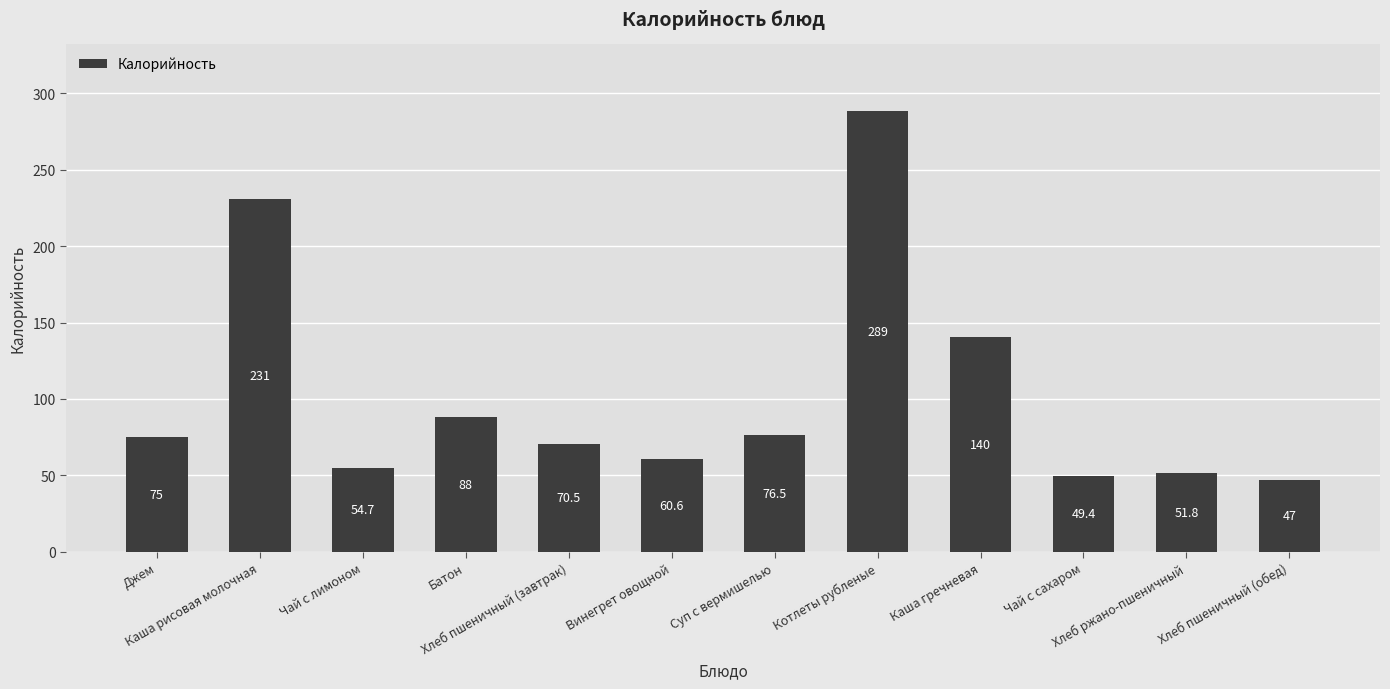

What is the change in value from Винегрет овощной to Хлеб ржано-пшеничный?

-8.8